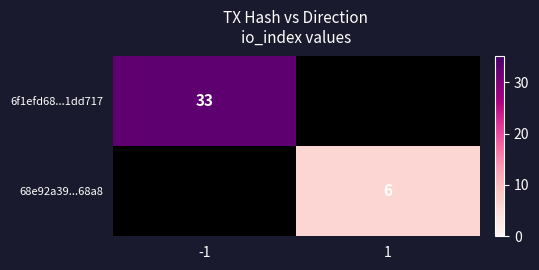

True or false: 6f1efd68...1dd717 has a value of 15 at -1.

False